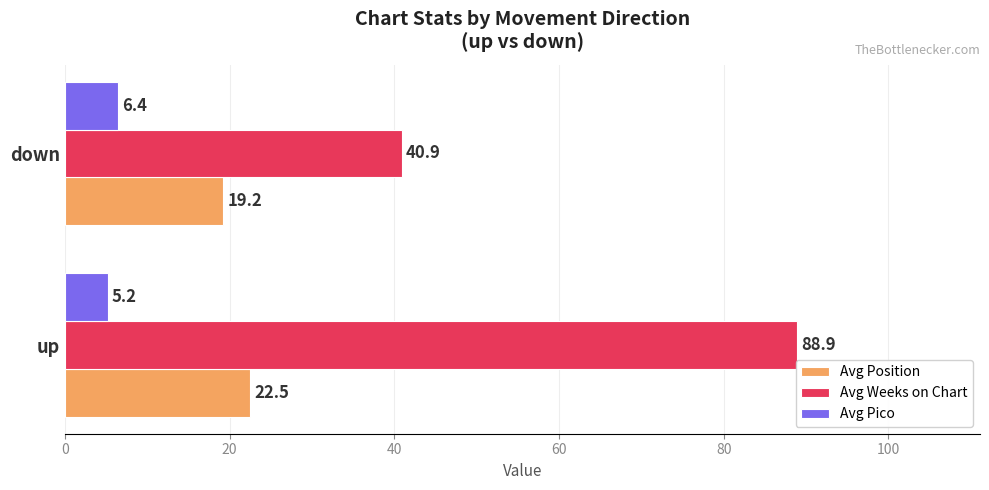

The Avg Position series shows 19.2 at down. True or false?

True